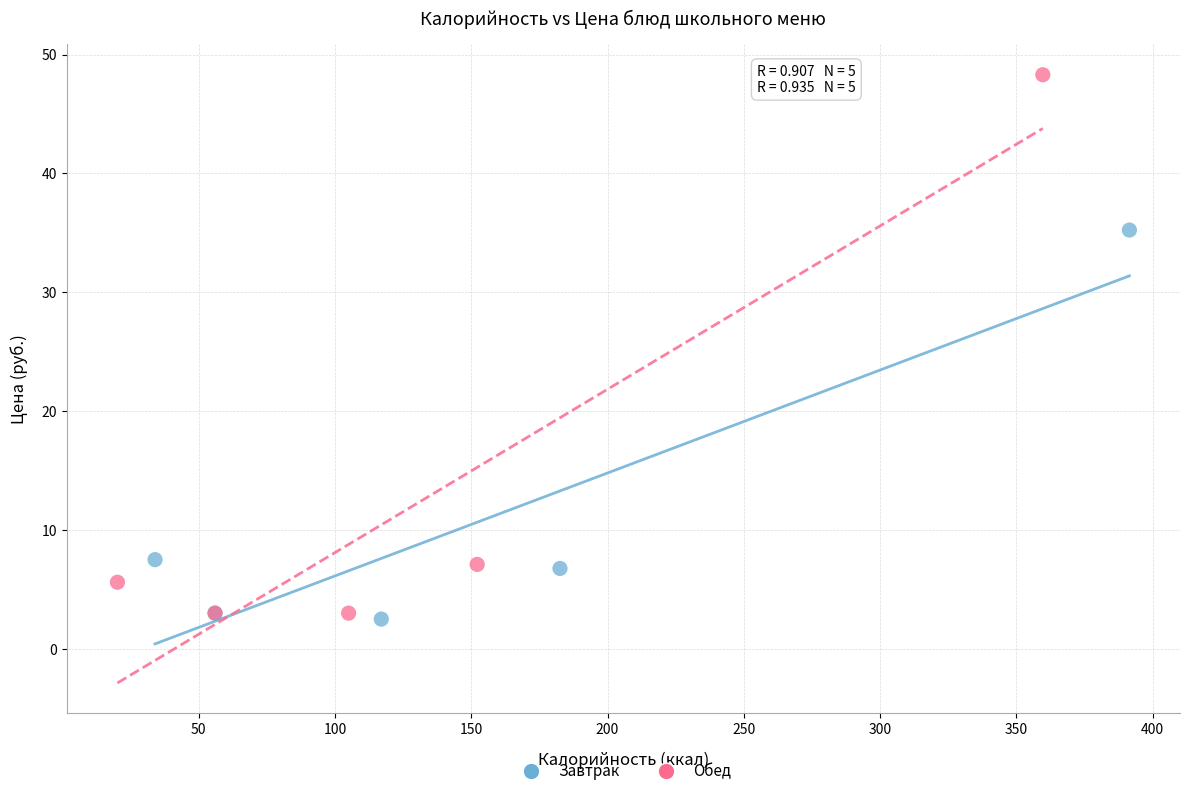

What are all the series names shown in the legend?

Завтрак, Обед